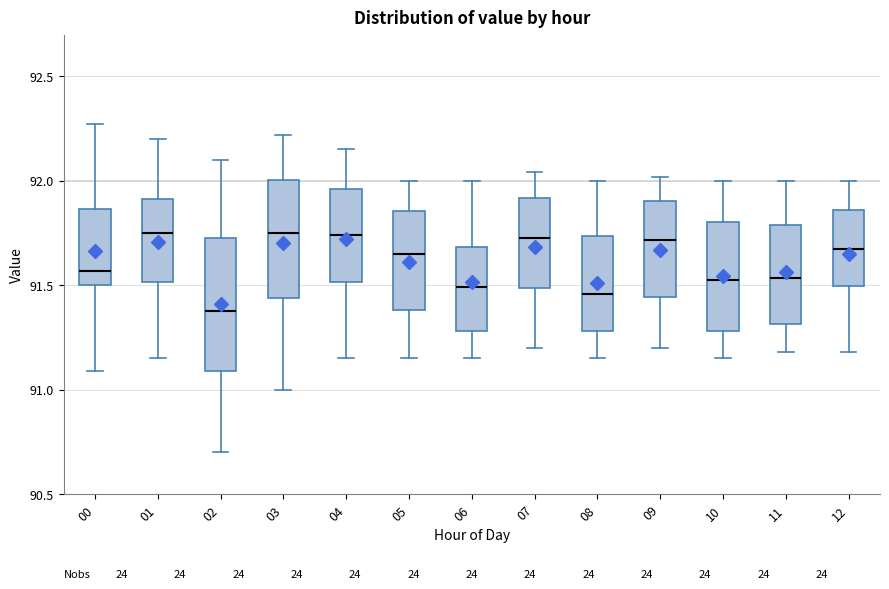

Which box is the tallest, from its lower edge to its upper edge?

02